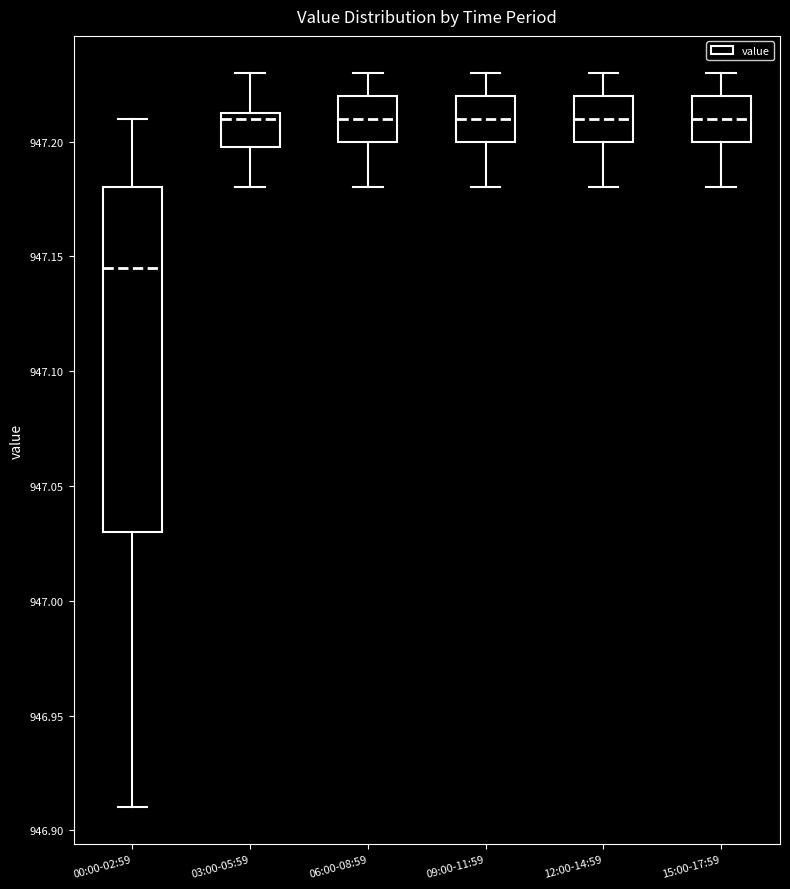

Reading left to right, transcribe this box plot: for each box, give where its median line is, the range the box spans, and where its two whiskers end, as read against the y-axis. The values are not printed on the chart, so give them approximately, as read against the axis.

00:00-02:59: median 947.145, box 947.030 to 947.180, whiskers 946.910 to 947.210
03:00-05:59: median 947.210, box 947.200 to 947.215, whiskers 947.180 to 947.230
06:00-08:59: median 947.210, box 947.200 to 947.220, whiskers 947.180 to 947.230
09:00-11:59: median 947.210, box 947.200 to 947.220, whiskers 947.180 to 947.230
12:00-14:59: median 947.210, box 947.200 to 947.220, whiskers 947.180 to 947.230
15:00-17:59: median 947.210, box 947.200 to 947.220, whiskers 947.180 to 947.230